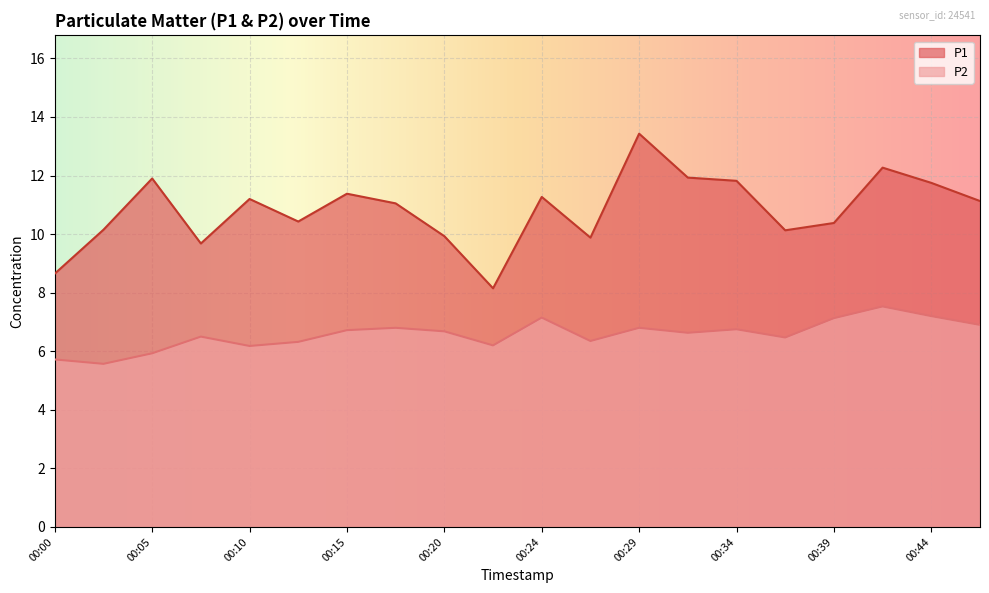

At which label does P1 reach its minimum?

00:22